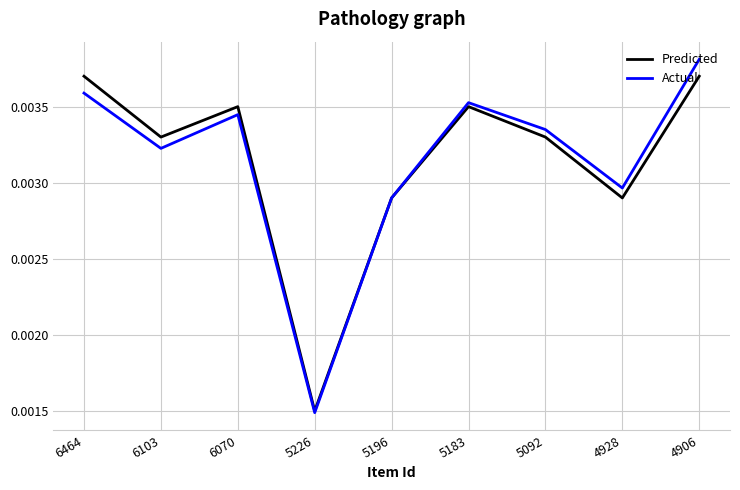

Is the value of Predicted at 4906 greater than the value of Actual at 5226?

Yes